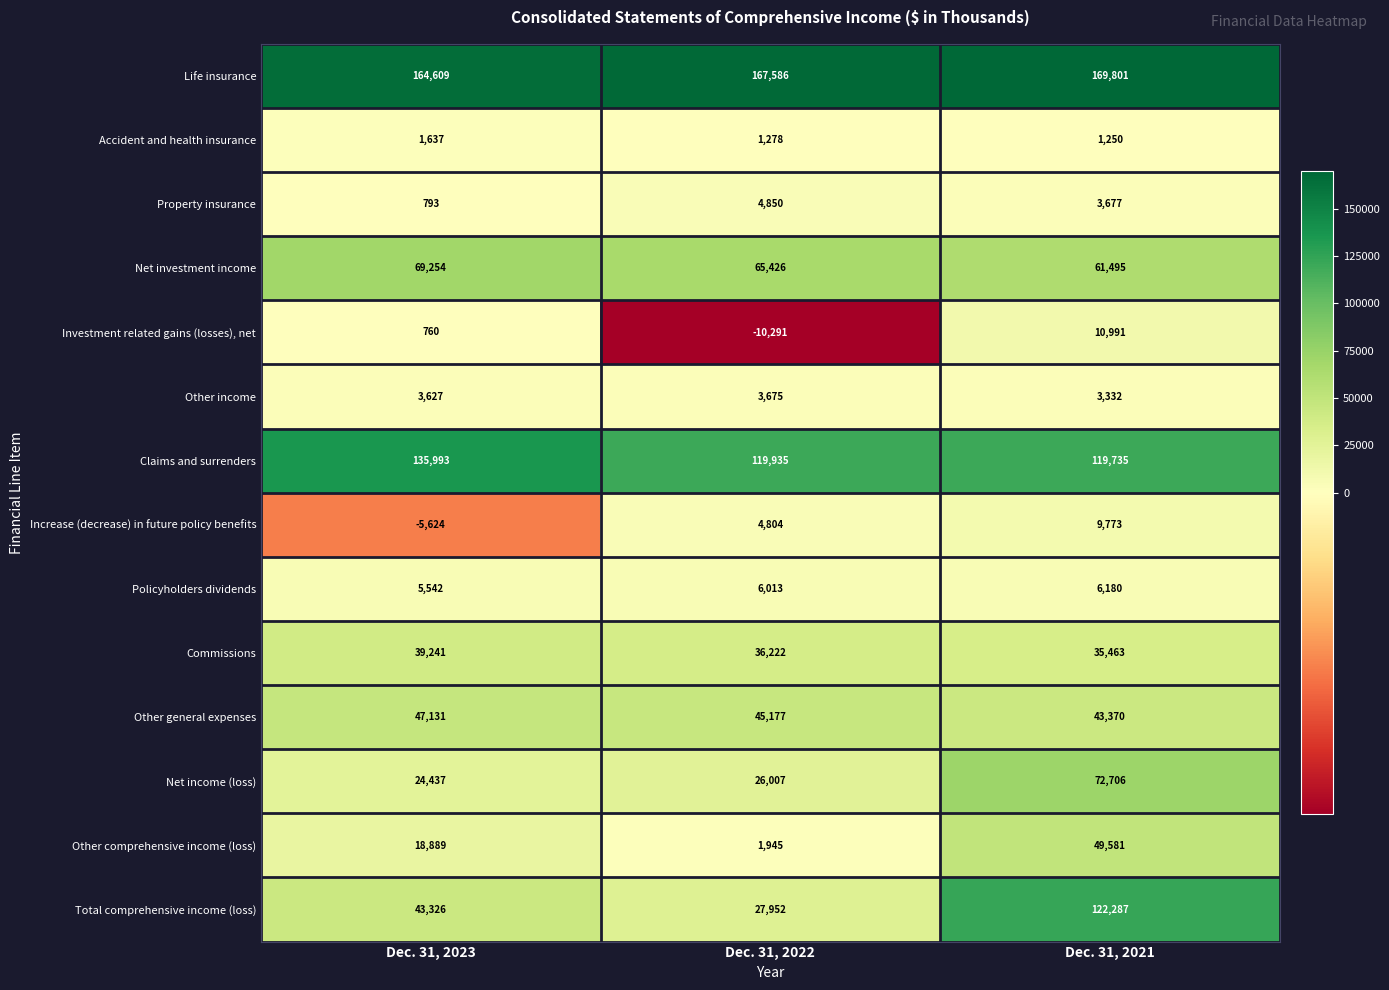

Which category has the highest value in the Other general expenses series?

Dec. 31, 2023